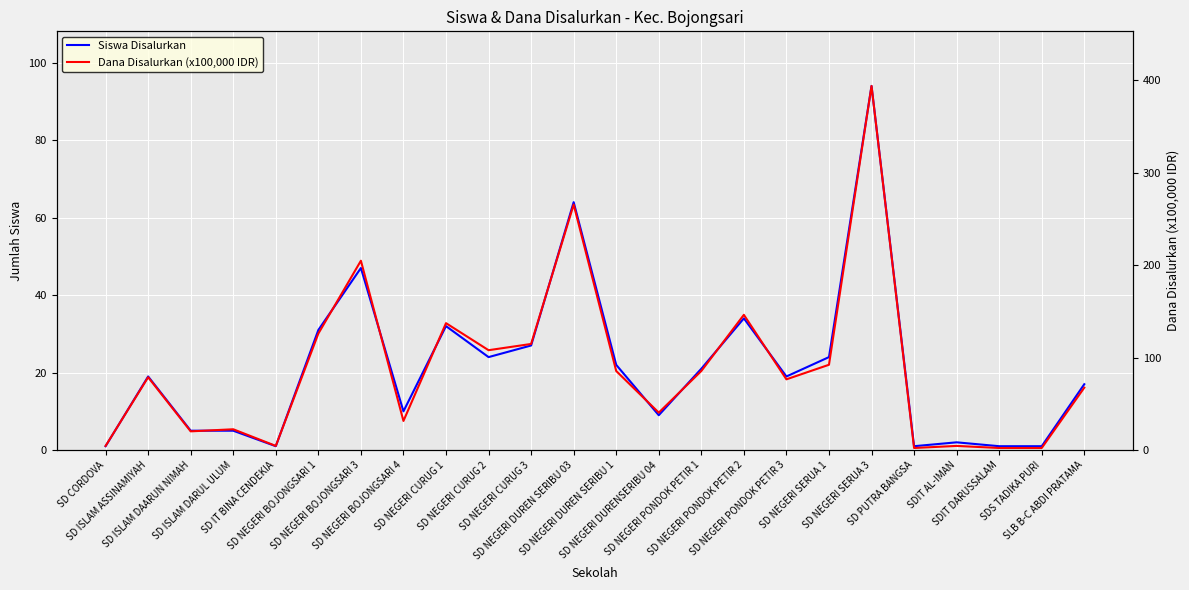

At which label is Dana Disalurkan (x100,000 IDR) closest to 198?

SD NEGERI BOJONGSARI 3